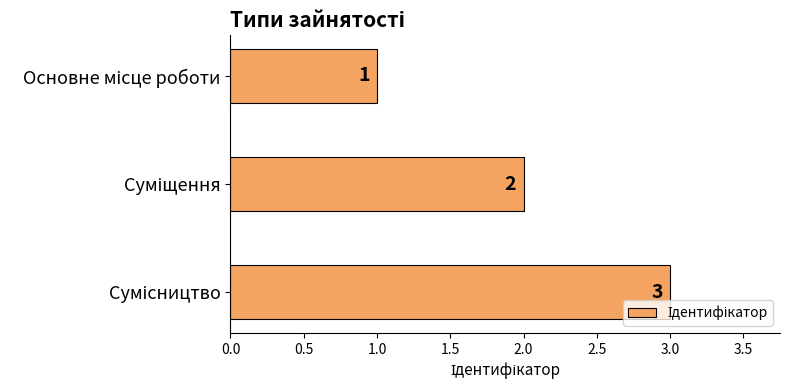

How many values are below 2?

1